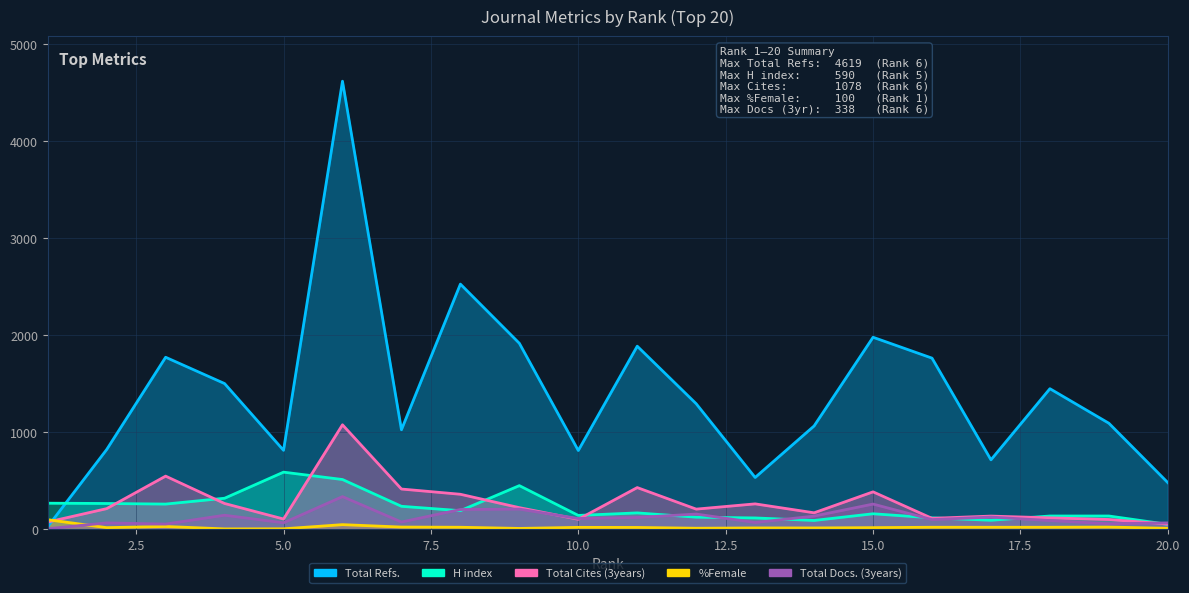

Between 13 and 5, which is larger?

5